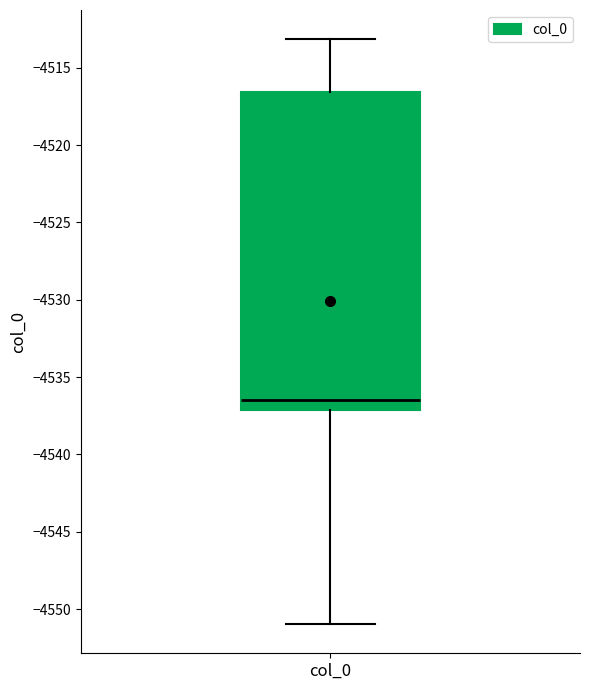

Where is the upper edge of the box for col_0 on the y-axis? The values are not printed on the chart, so give them approximately, as read against the axis.

-4516.5